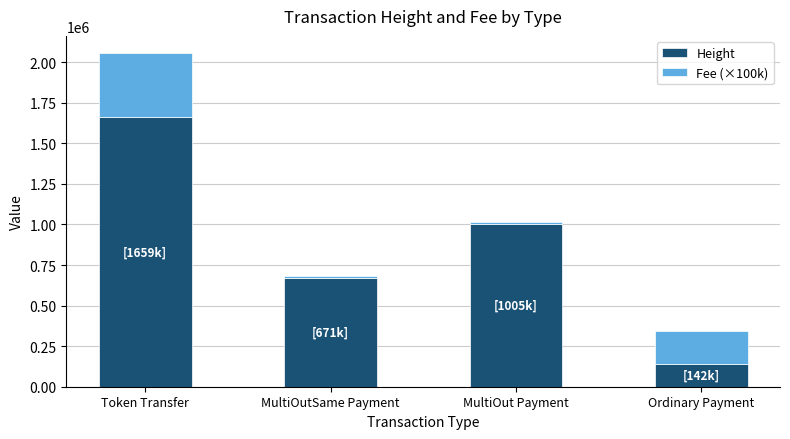

The value of Height at MultiOut Payment is 1005561. True or false?

True